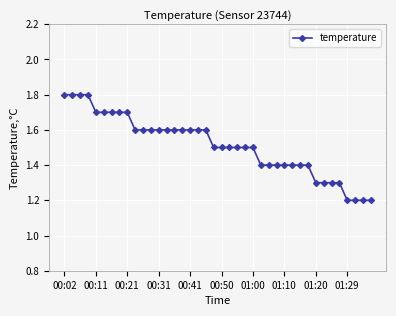

What is the greatest value displayed?

1.8